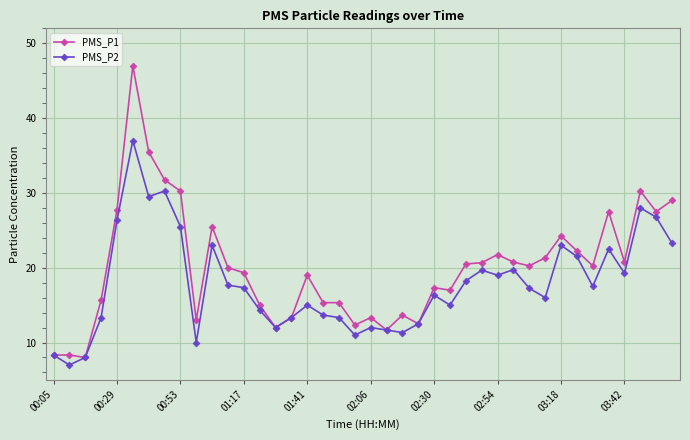

What is the lowest value of the PMS_P2 series?

7.0